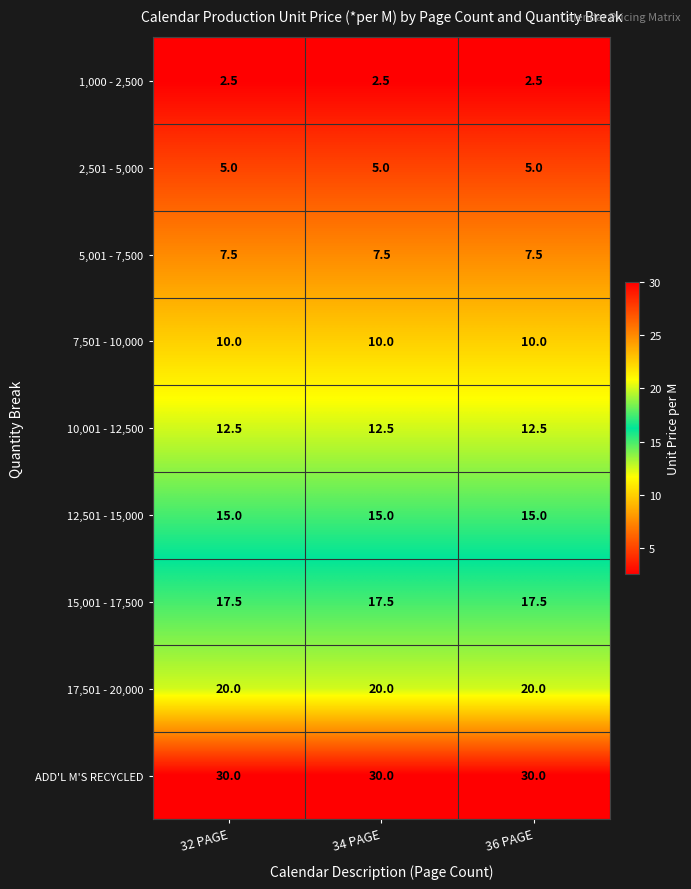

What is the maximum value shown in the chart?

30.0